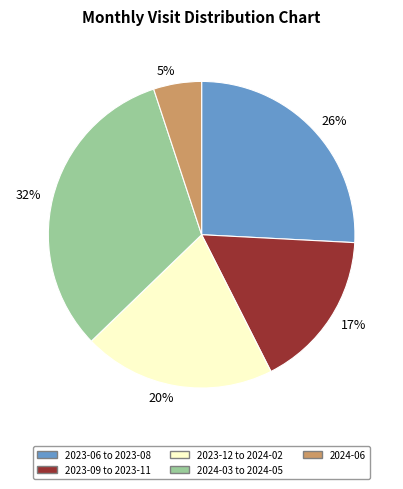

How many segments does this pie chart have?

5